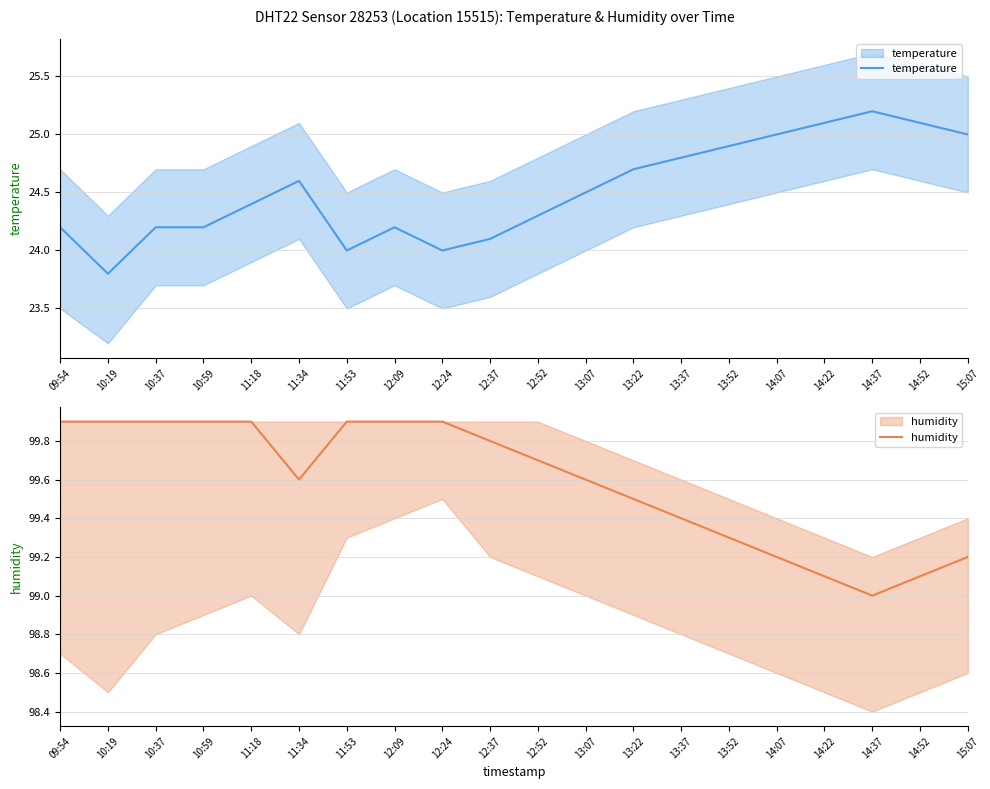

What is the label of the 8th point from the left?

12:09